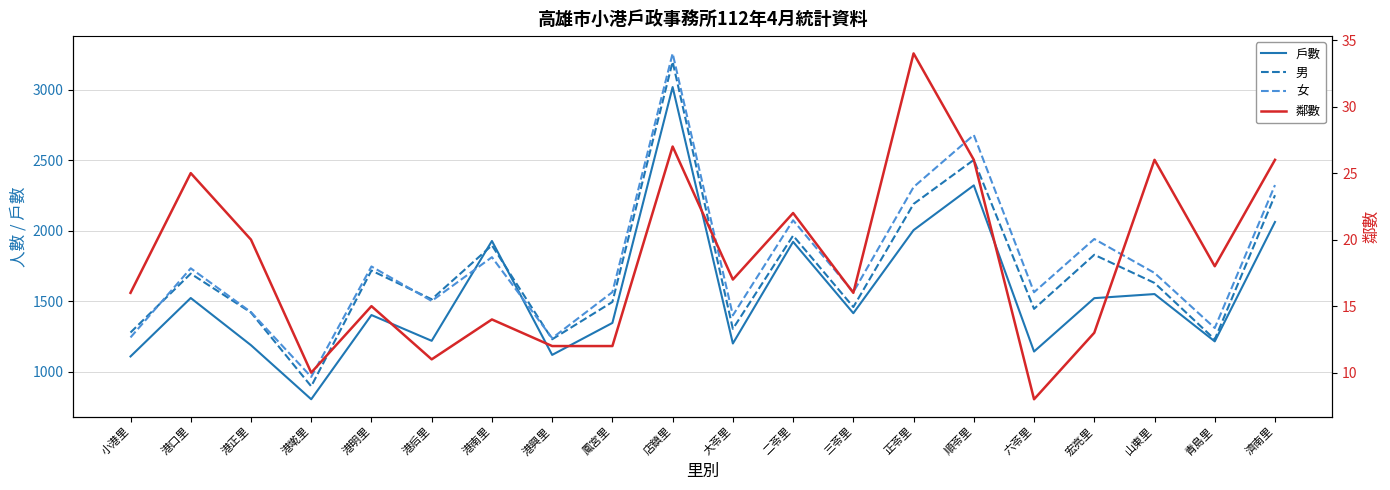

At which category does 戶數 reach its first local peak?

港口里